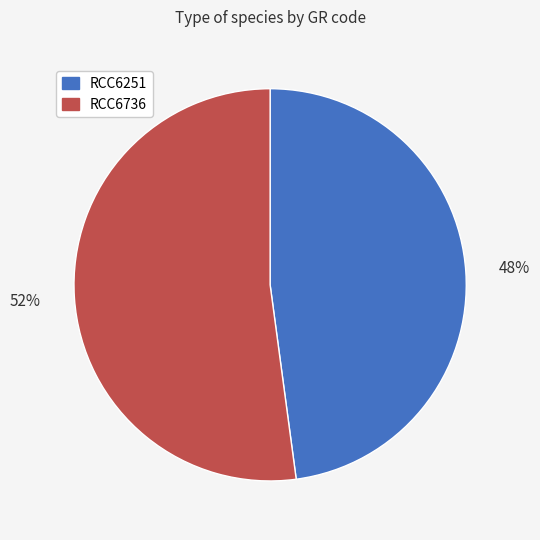

What is the smallest slice in the pie chart?

RCC6251